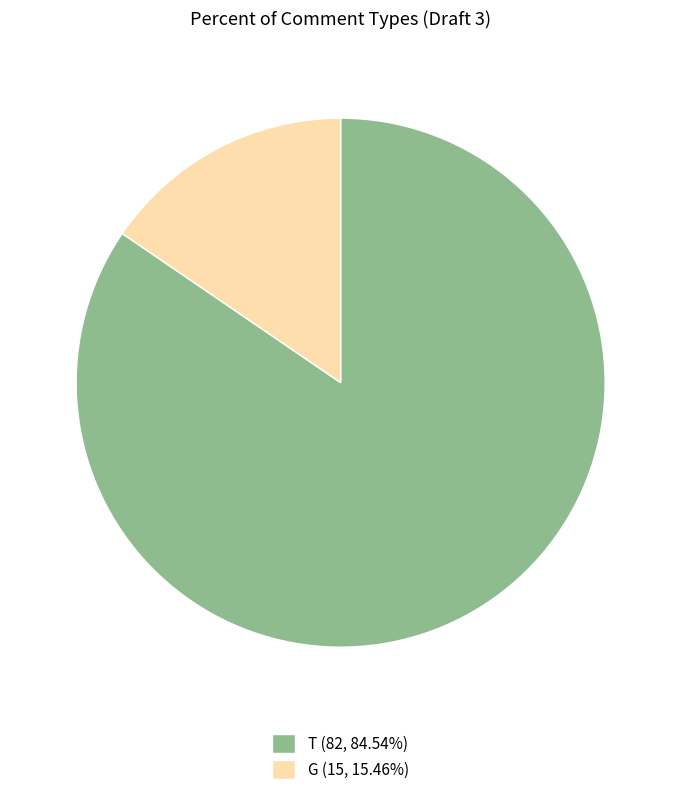

Approximately how many times larger is the value at G compared to T?

0.2